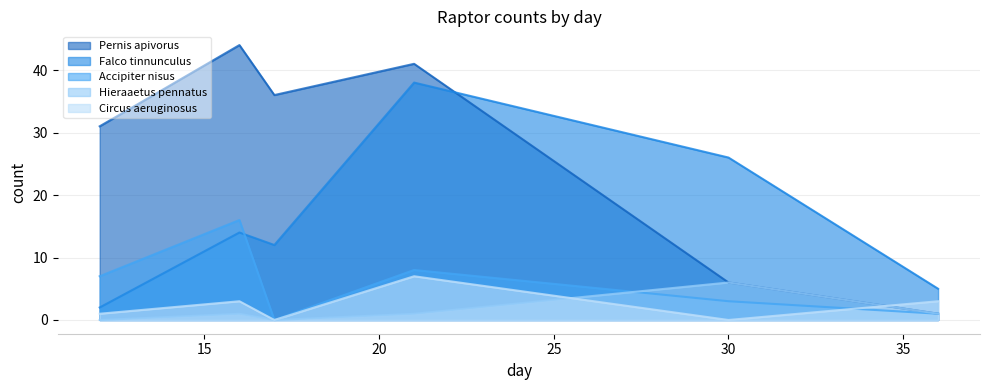

Which series ends up on top after the final intersection of Circus aeruginosus and Pernis apivorus?

Circus aeruginosus